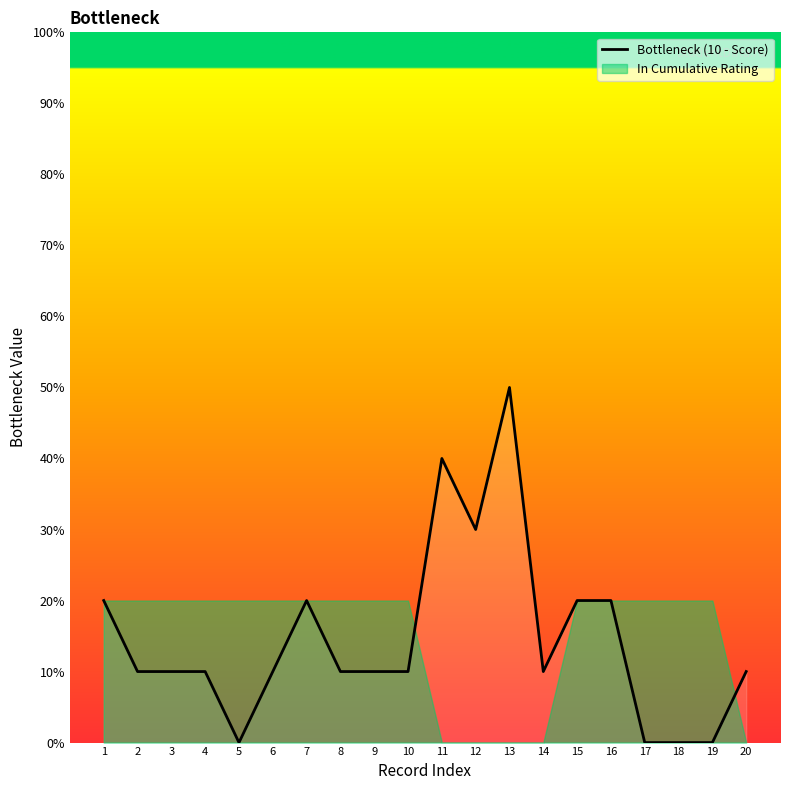

Reading left to right, extract all data points from this chart.

2	1	1	1	0	1	2	1	1	1	4	3	5	1	2	2	0	0	0	1